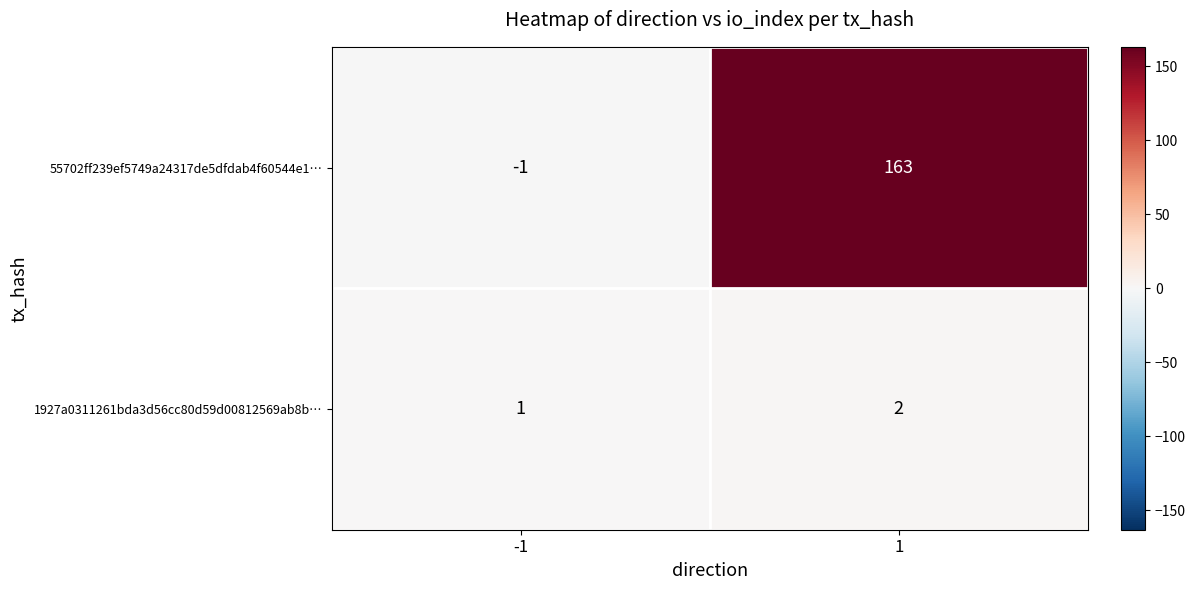

What is the maximum value shown in the chart?

163